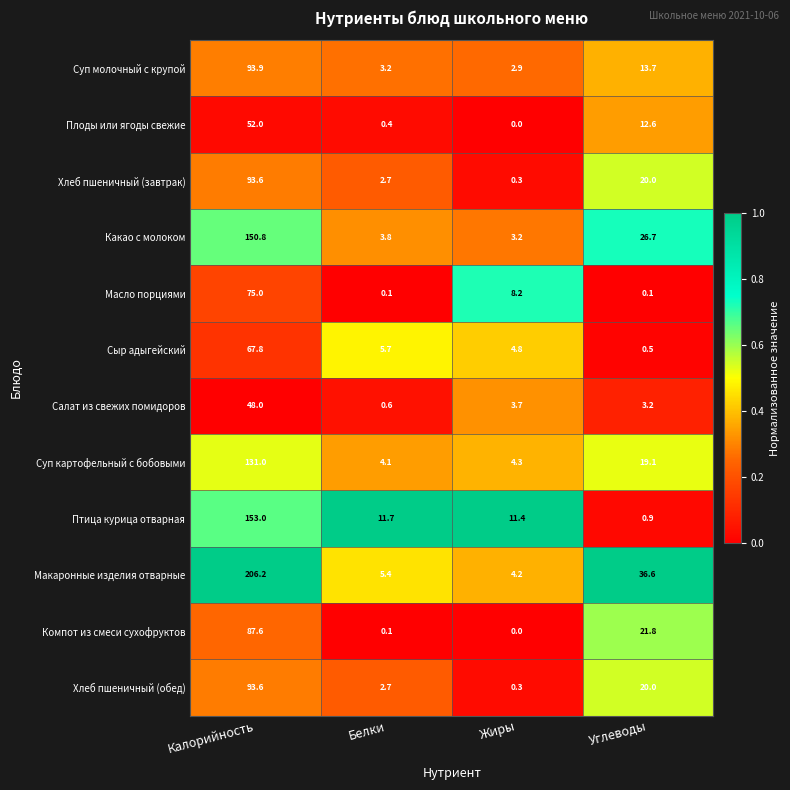

What is the average value of the Суп картофельный с бобовыми series?

39.6